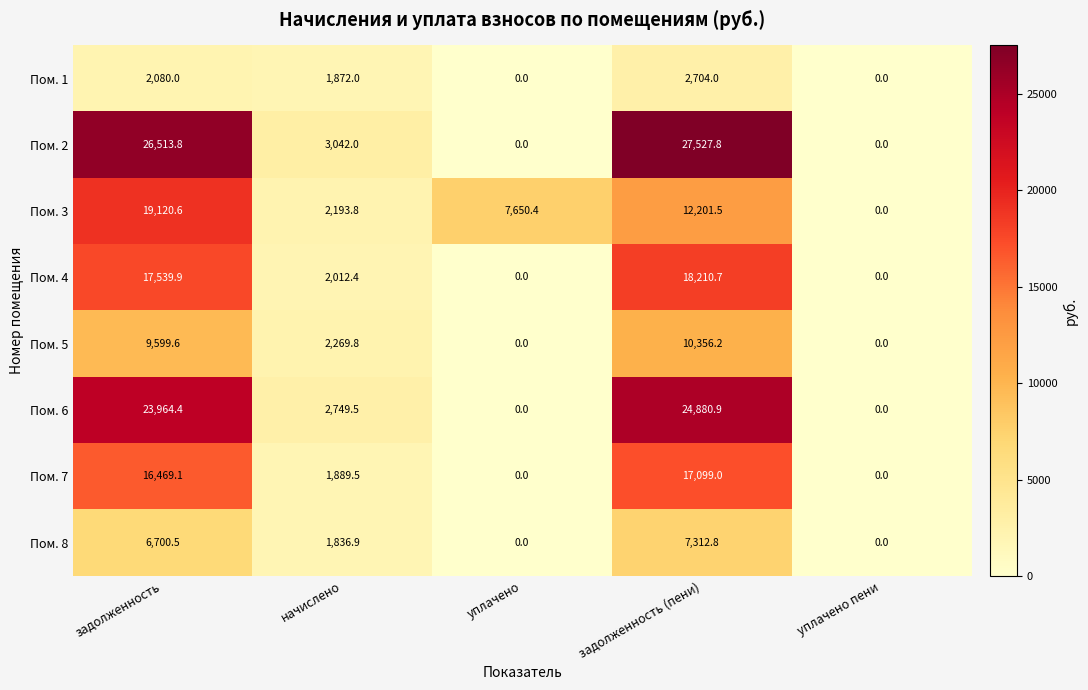

Read the Пом. 5 value at задолженность (пени).

10356.2